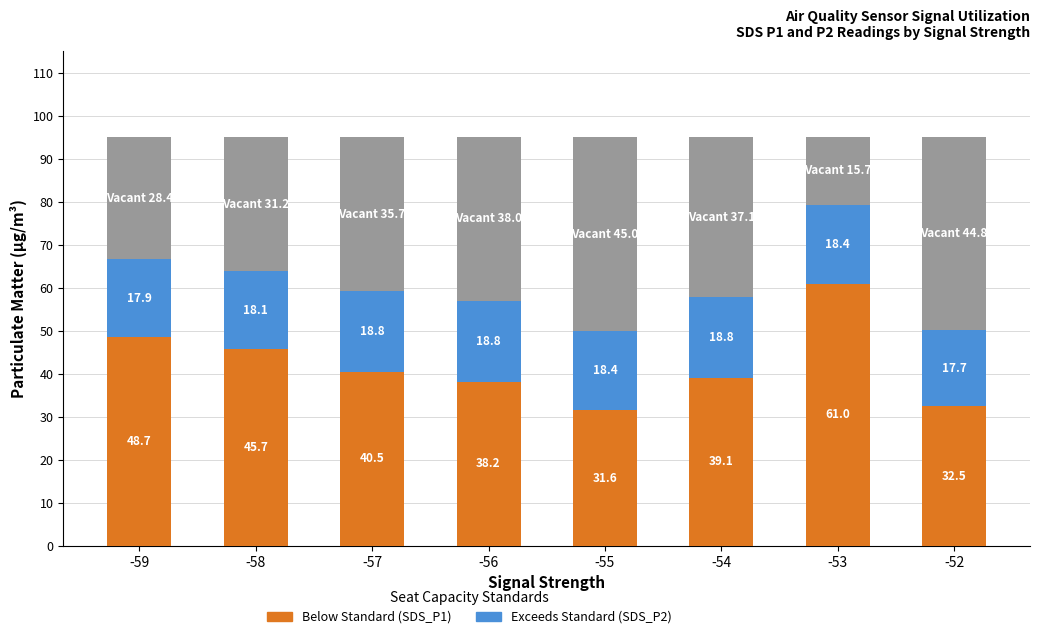

What is the total value across all series at -58?

95.0